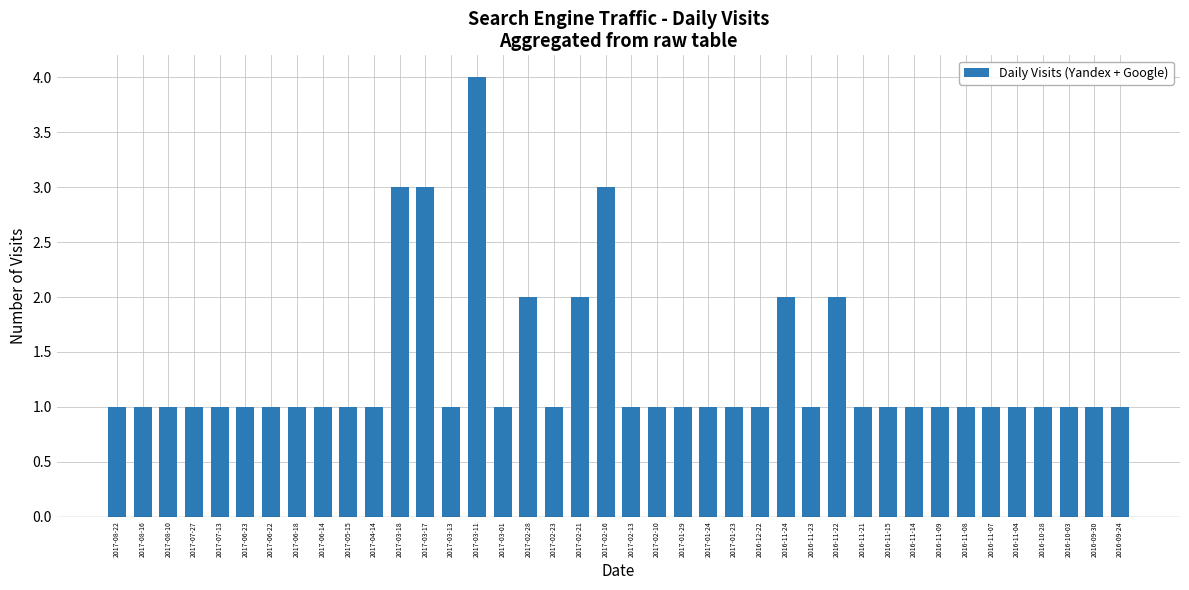

What is the value of the 1st bar from the left?

1